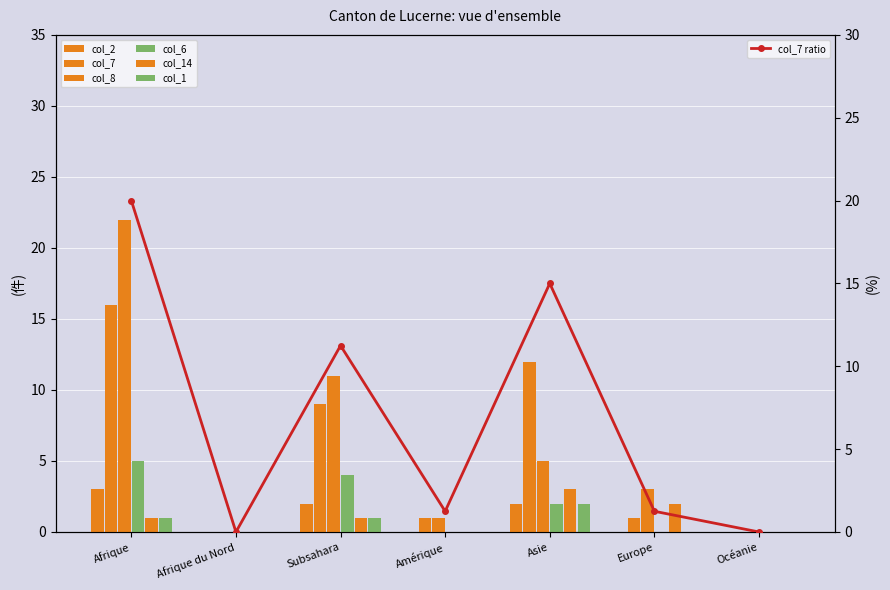

Which label corresponds to the largest value in the chart?

Afrique